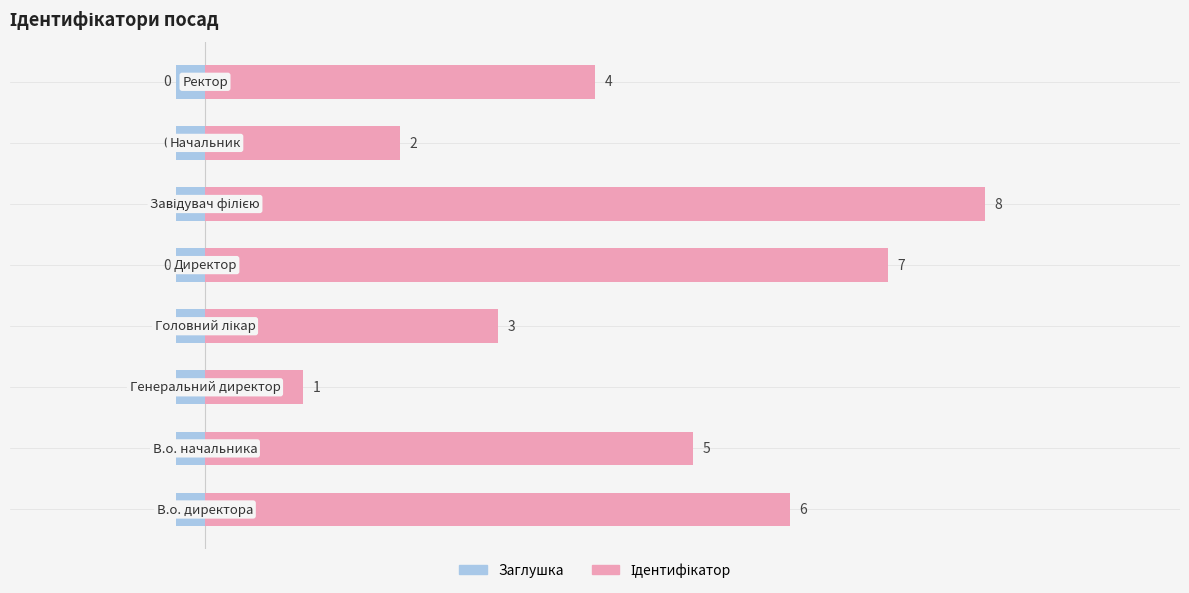

Is the value of Заглушка at 2 greater than the value of Ідентифікатор at 6?

No